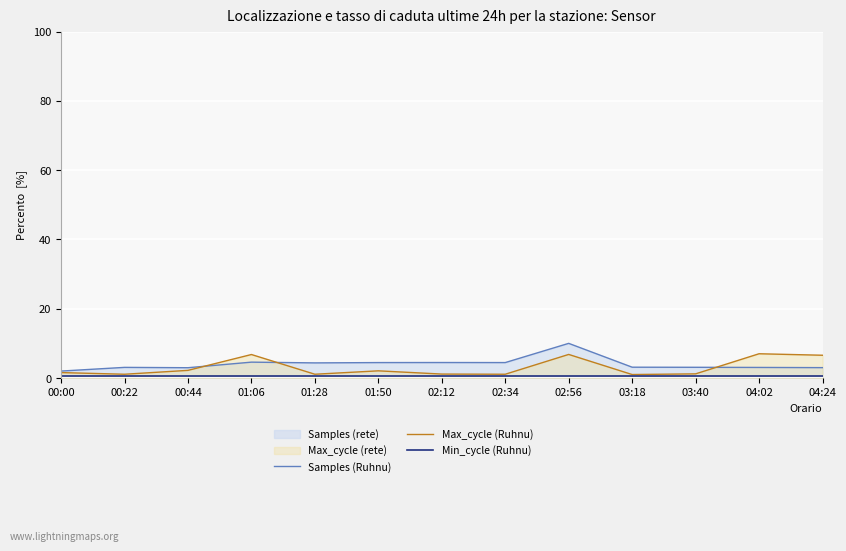

What is the highest value of the Max_cycle (Ruhnu) series?

7.0